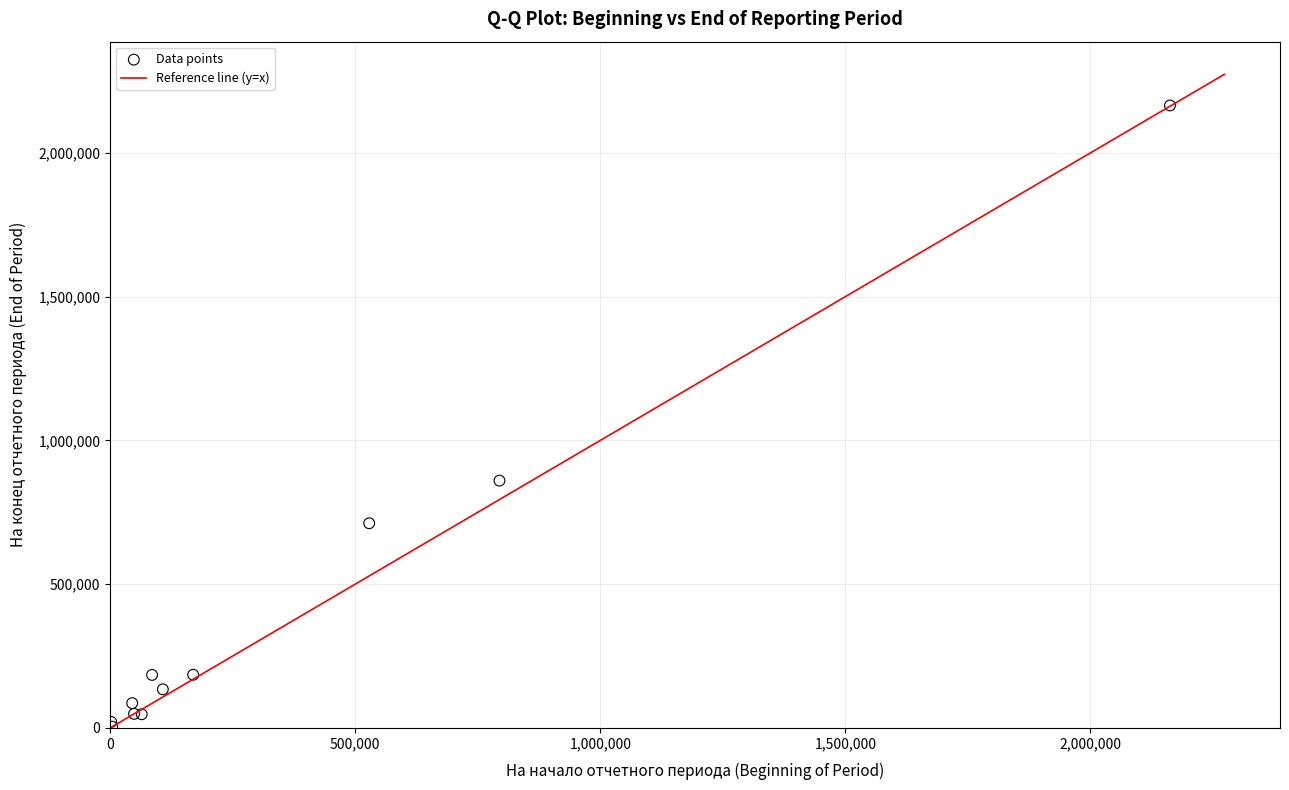

What Y value in the scatter plot is closest to 1084595?

860085.8